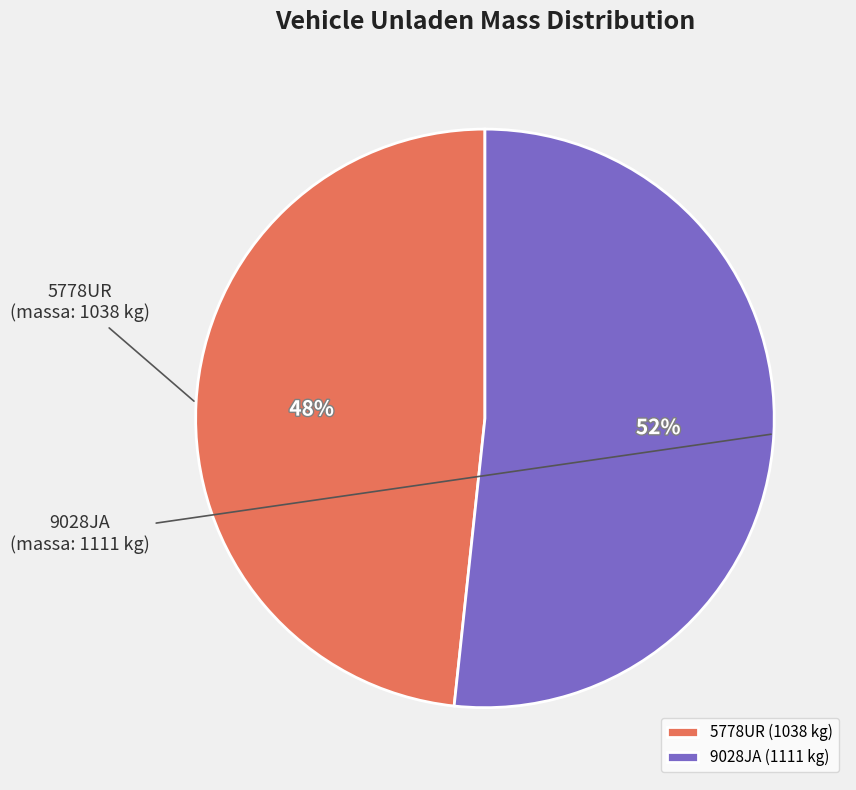

To the nearest percent, what is the combined percentage of 5778UR and 9028JA?

100%